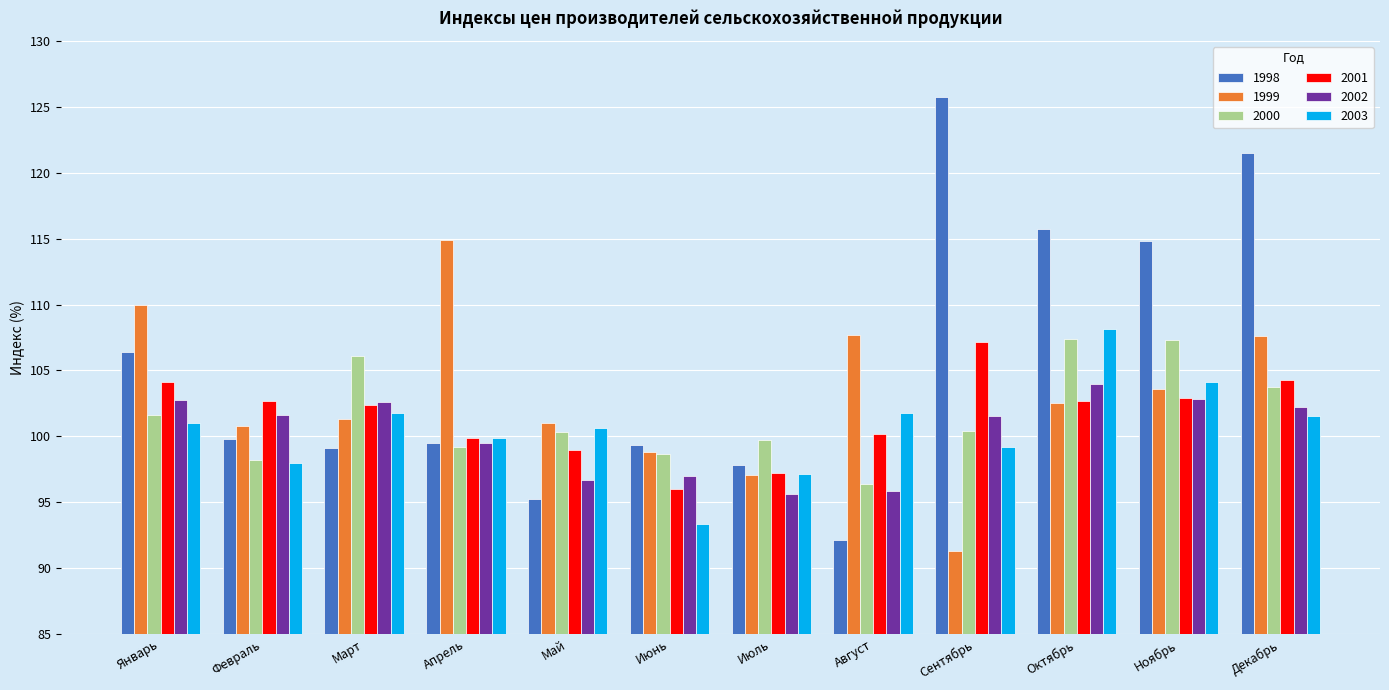

Which series has the largest total across all categories?

1998